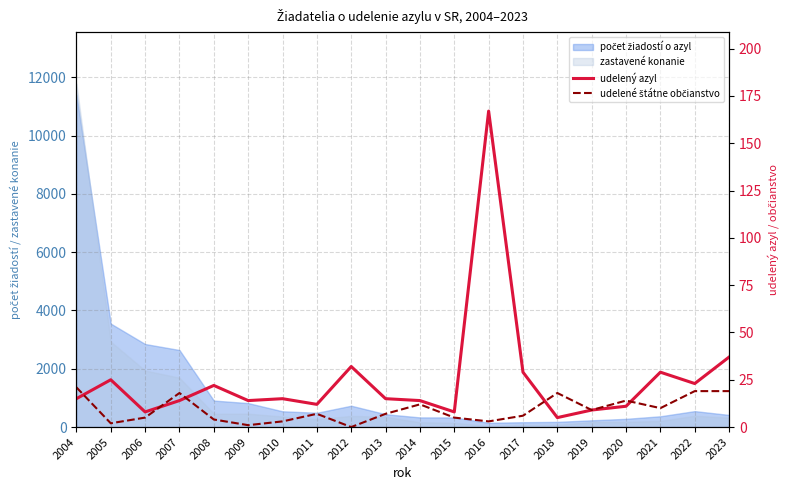

How many interior local peaks does the udelené štátne občianstvo series have?

5